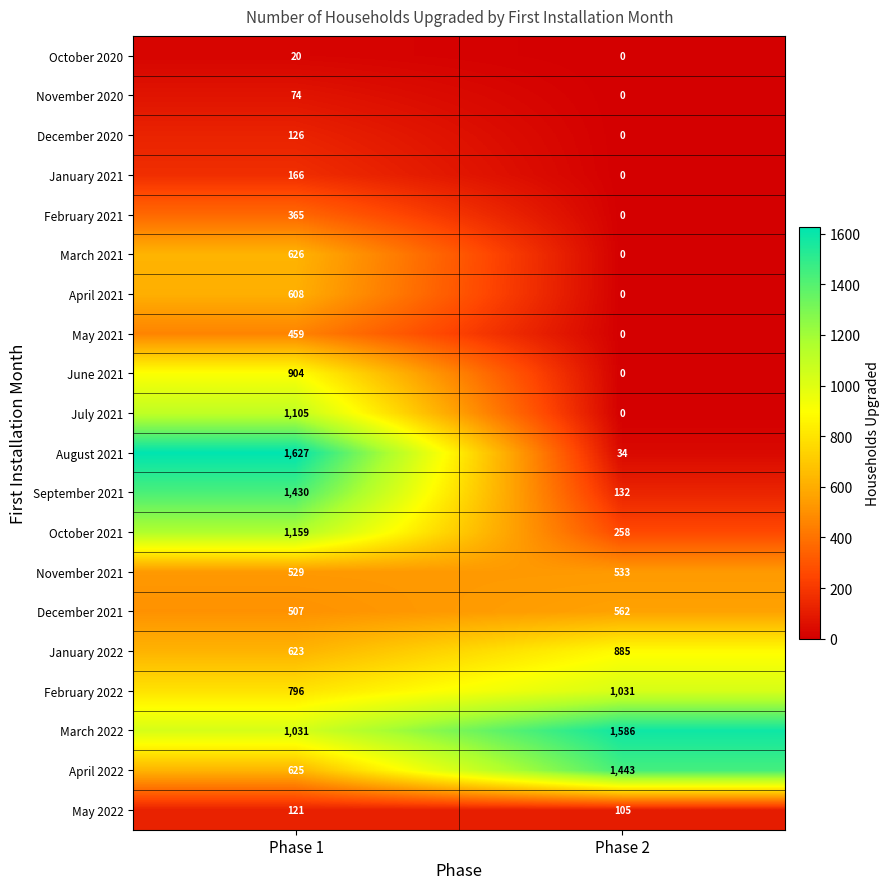

What is the difference between the February 2022 values at Phase 2 and Phase 1?

235